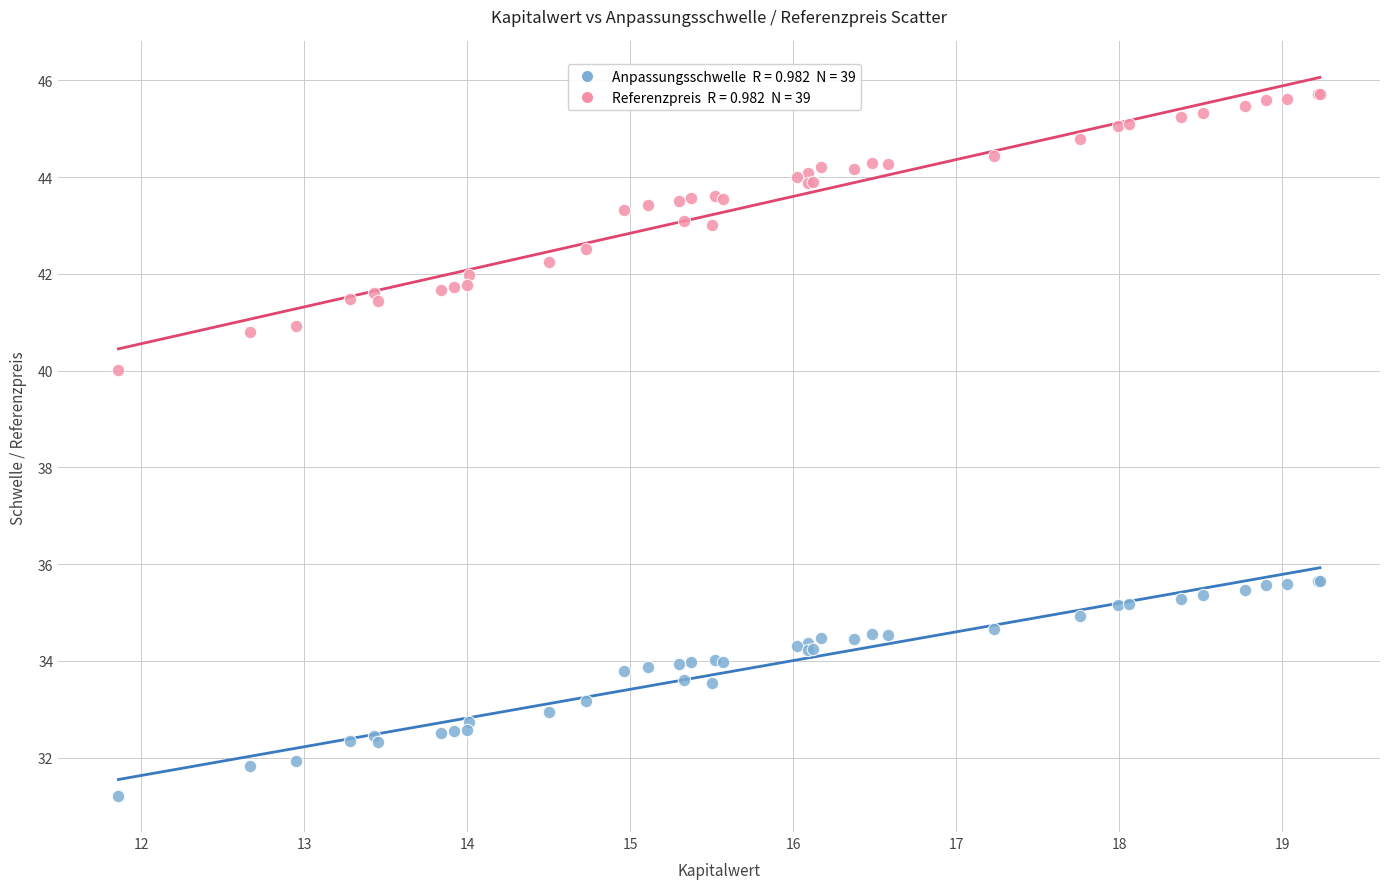

Across all series, what Y value is closest to 38?

40.0